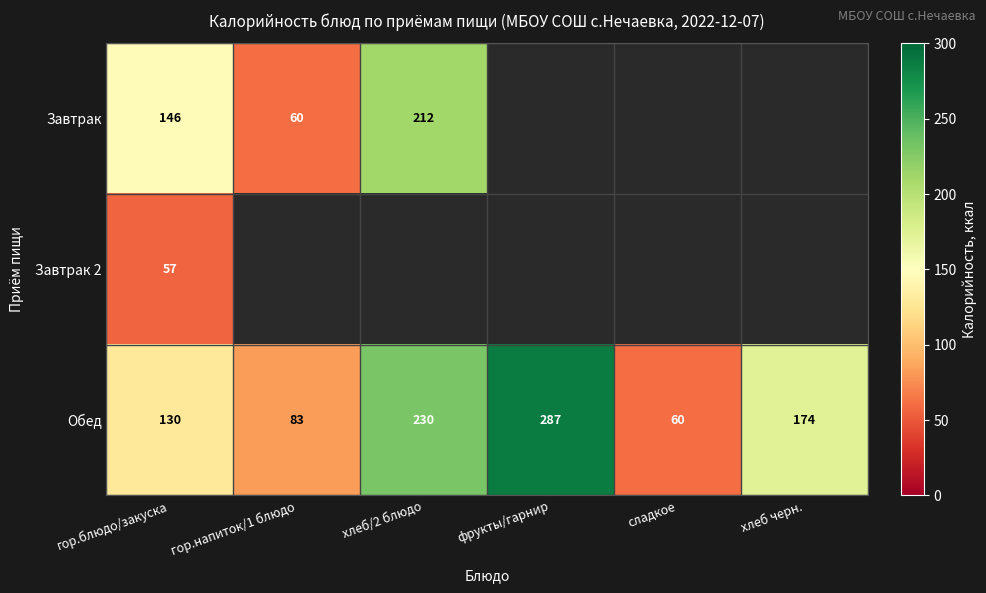

At which label is Обед closest to 173?

хлеб черн.